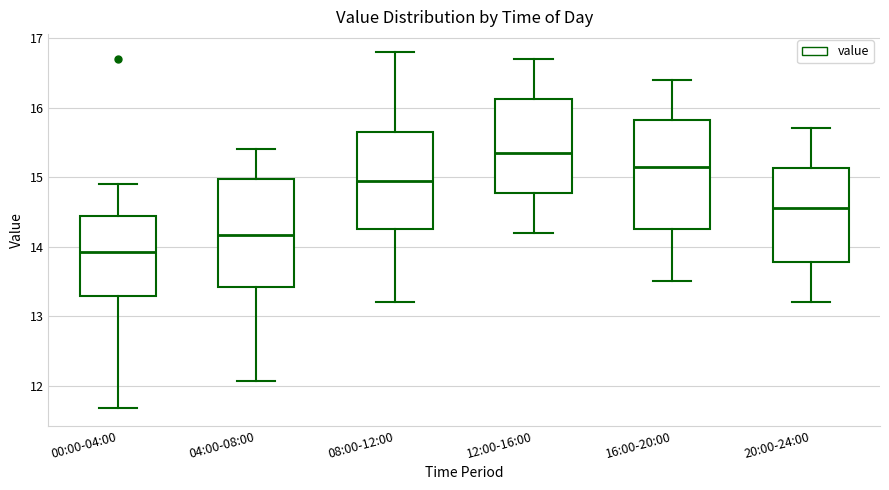

Reading left to right, read every box against the y-axis: the position of its median line, the range the box covers, and the ends of its whiskers. The values are not printed on the chart, so give them approximately, as read against the axis.

00:00-04:00: median 13.9, box 13.3 to 14.4, whiskers 11.7 to 14.9
04:00-08:00: median 14.2, box 13.4 to 15.0, whiskers 12.1 to 15.4
08:00-12:00: median 15.0, box 14.3 to 15.7, whiskers 13.2 to 16.8
12:00-16:00: median 15.4, box 14.8 to 16.1, whiskers 14.2 to 16.7
16:00-20:00: median 15.2, box 14.3 to 15.8, whiskers 13.5 to 16.4
20:00-24:00: median 14.6, box 13.8 to 15.1, whiskers 13.2 to 15.7